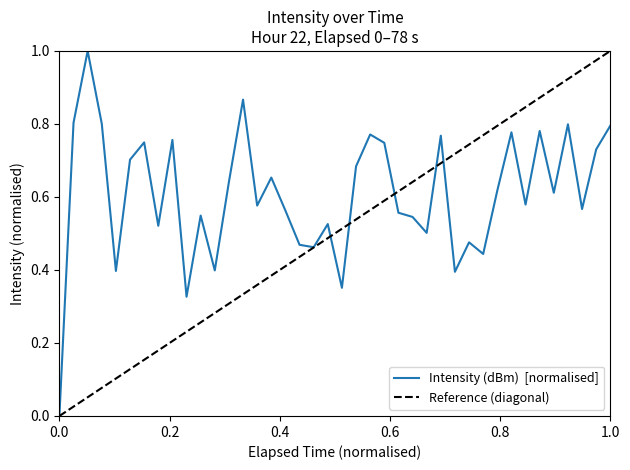

What is the label of the 21st point from the left?

20